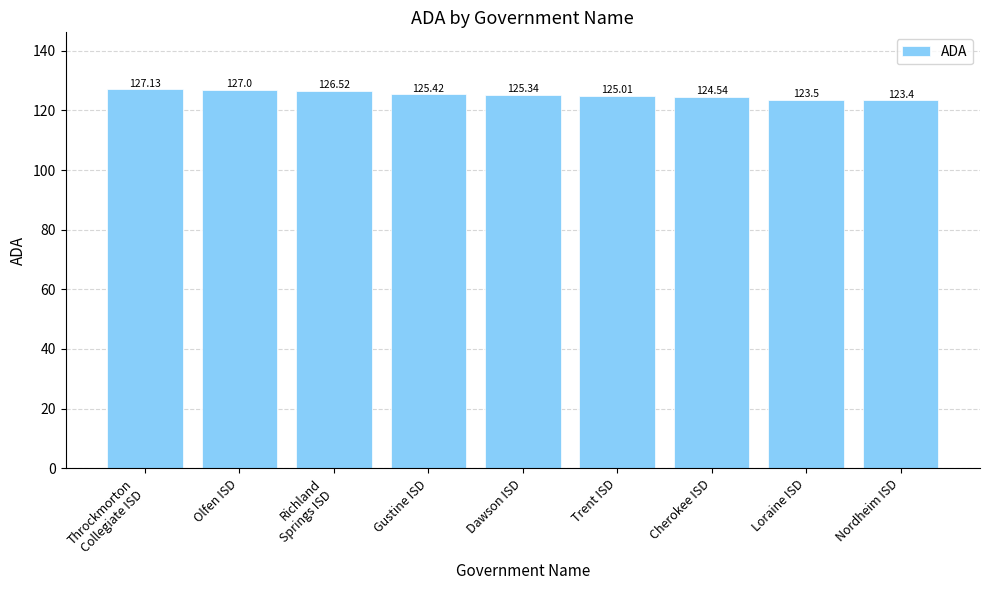

What is the difference between the values at Trent ISD and Throckmorton
Collegiate ISD?

2.1